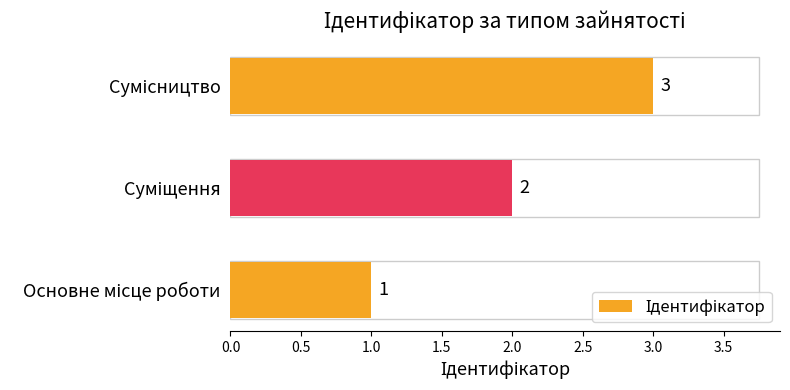

What is the sum of all values?

6